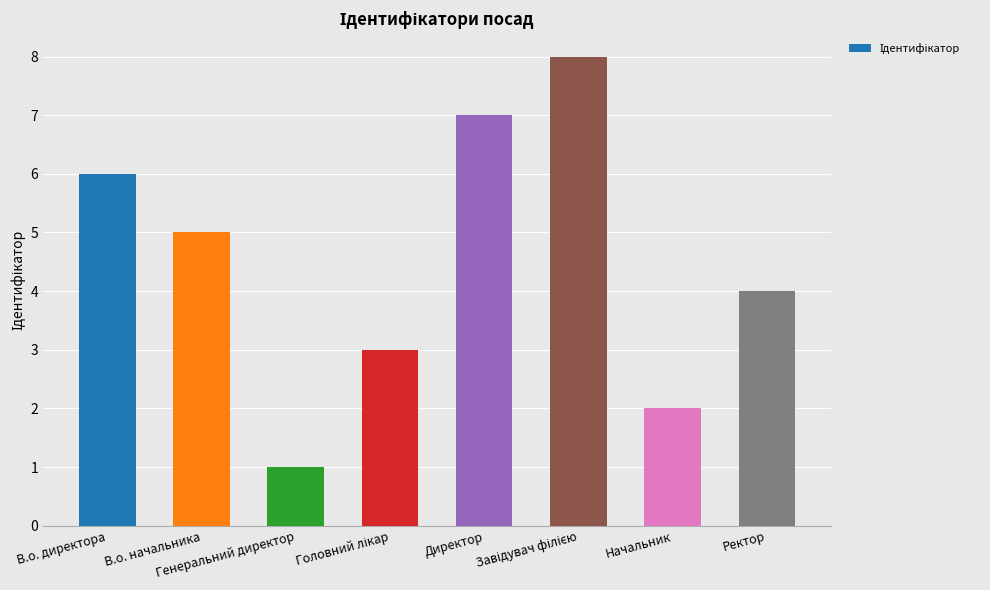

Reading right to left, what are all the values shown in this chart?

4	2	8	7	3	1	5	6